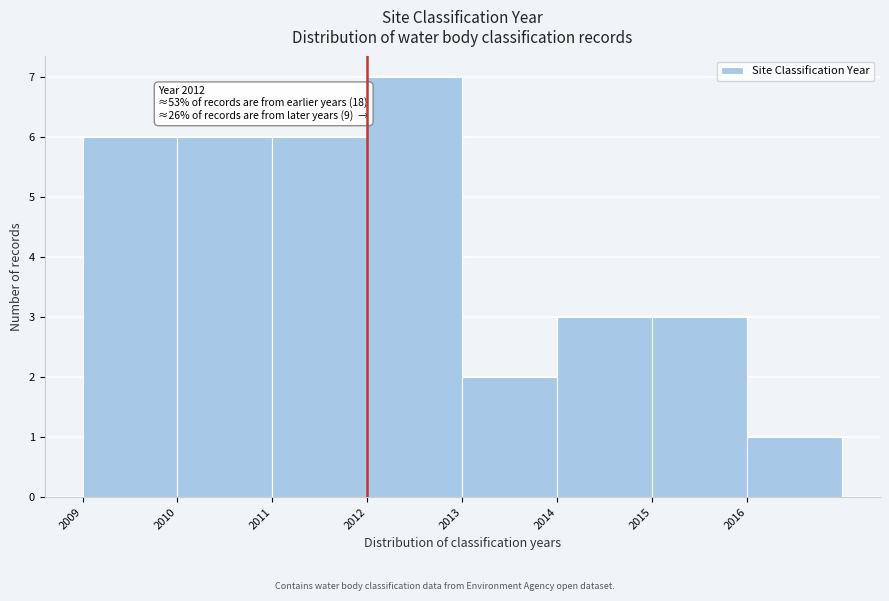

Which range on the x-axis has the tallest bar?

2012 to 2013